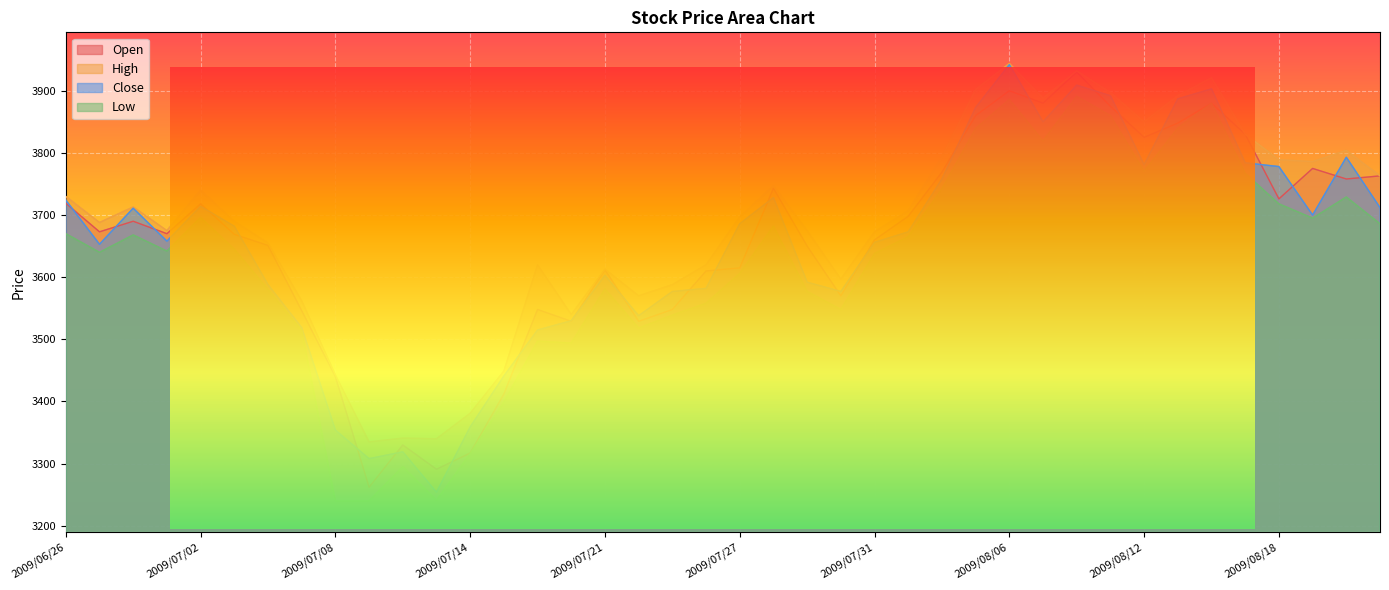

Where is the first local minimum for High?

2009/06/29